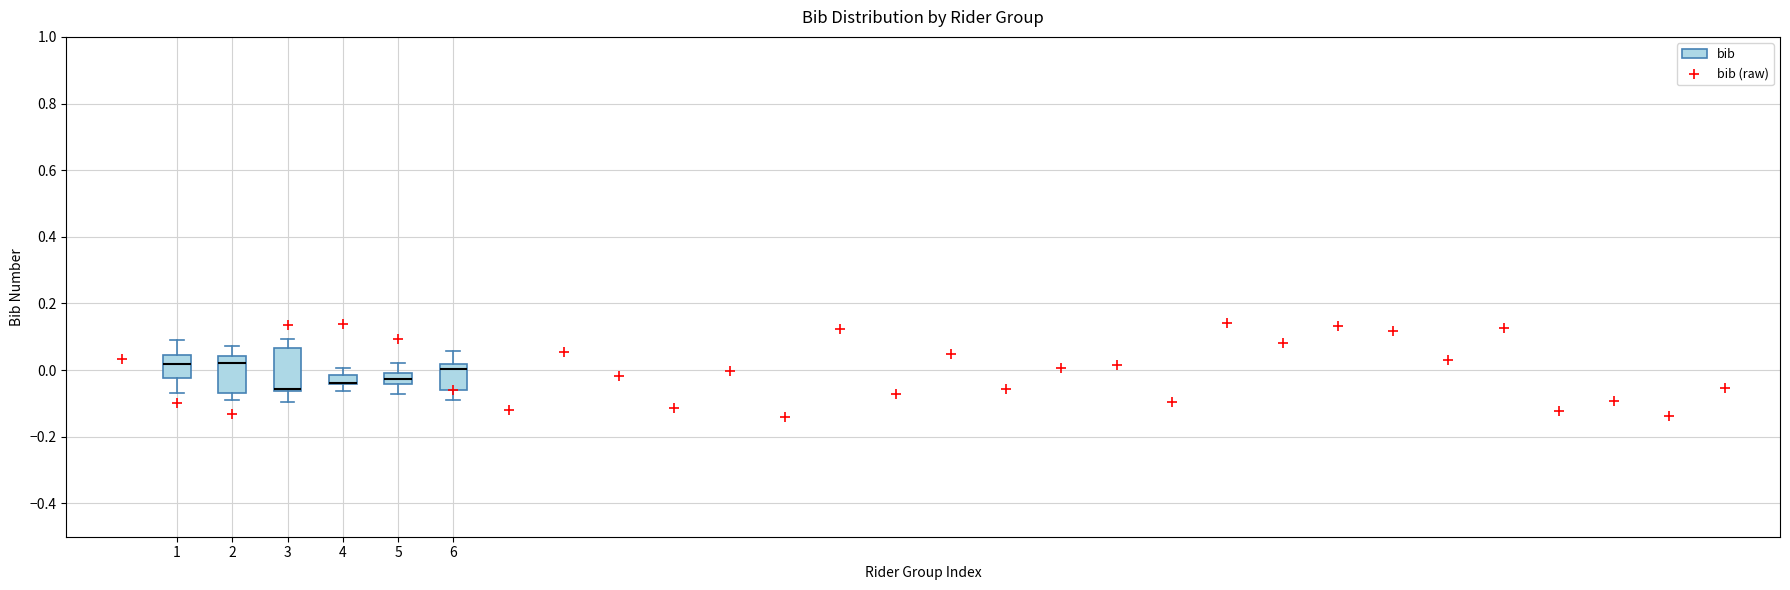

Where does the median line of the box at x = 6 sit on the y-axis? The values are not printed on the chart, so give them approximately, as read against the axis.

0.00